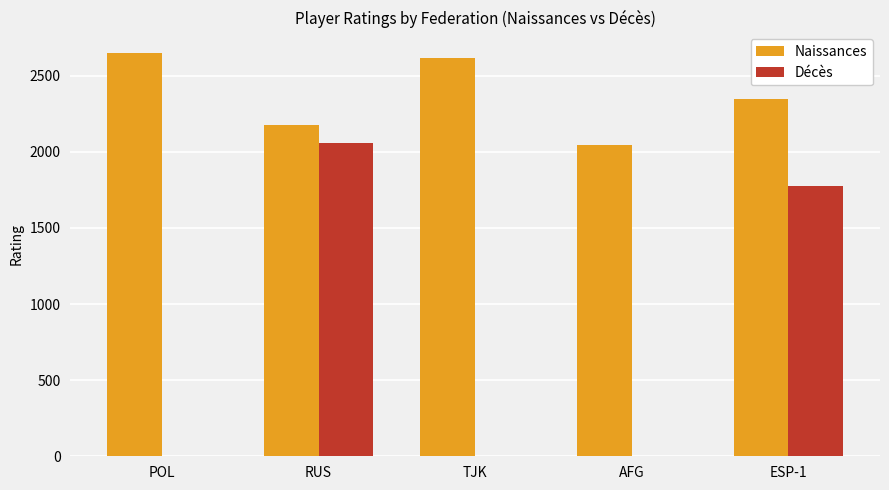

Reading left to right, what are all the values shown in this chart?

Naissances: 2651	2174	2613	2042	2344
Décès: 0	2058	0	0	1778